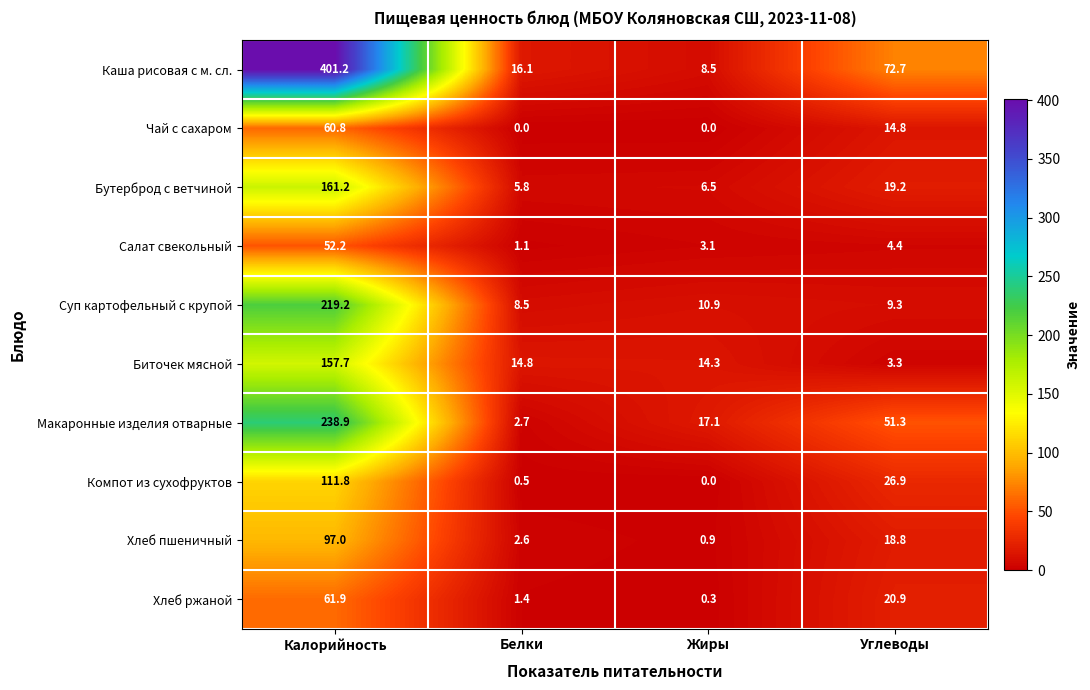

What is the spread (max minus min) of values at Калорийность?

349.0